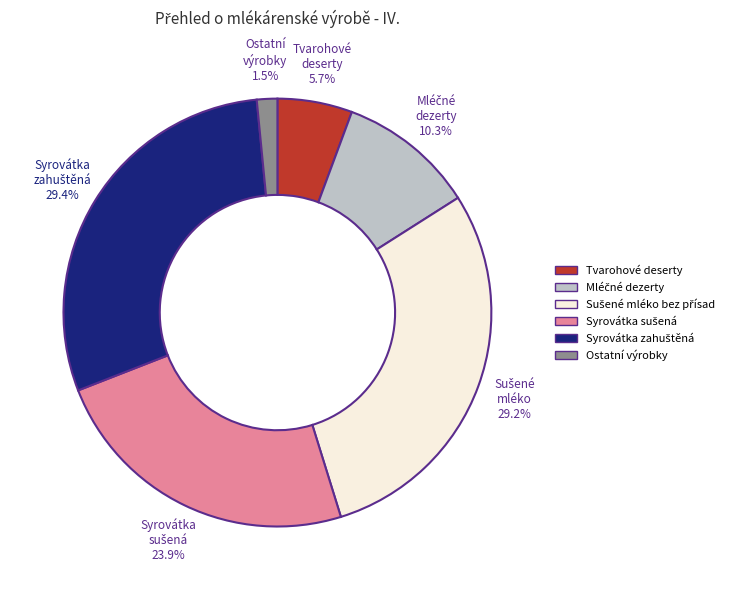

Which slice is the smallest?

Ostatní výrobky